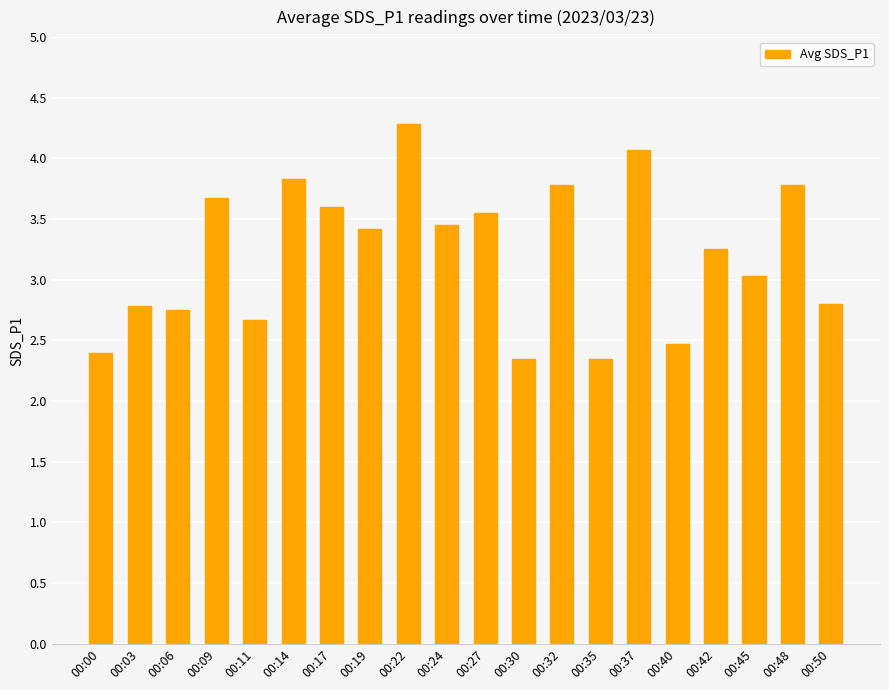

Which category has the highest value across all series?

00:22